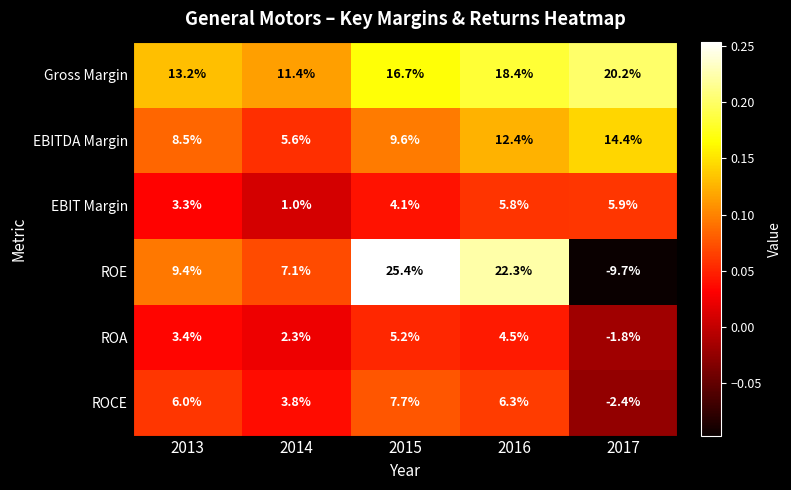

Is it true that ROCE equals 6.7 at 2014?

False